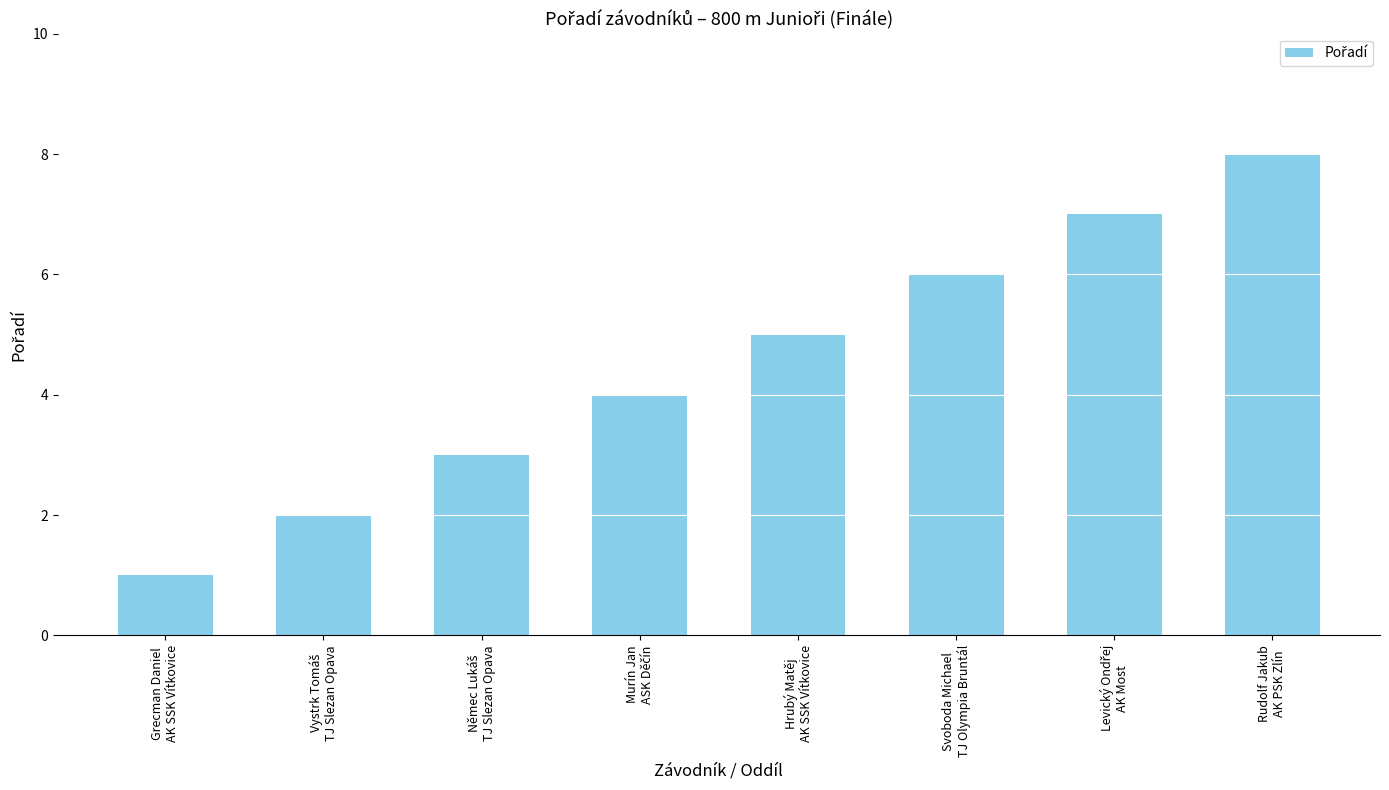

What is the maximum value shown in the chart?

8